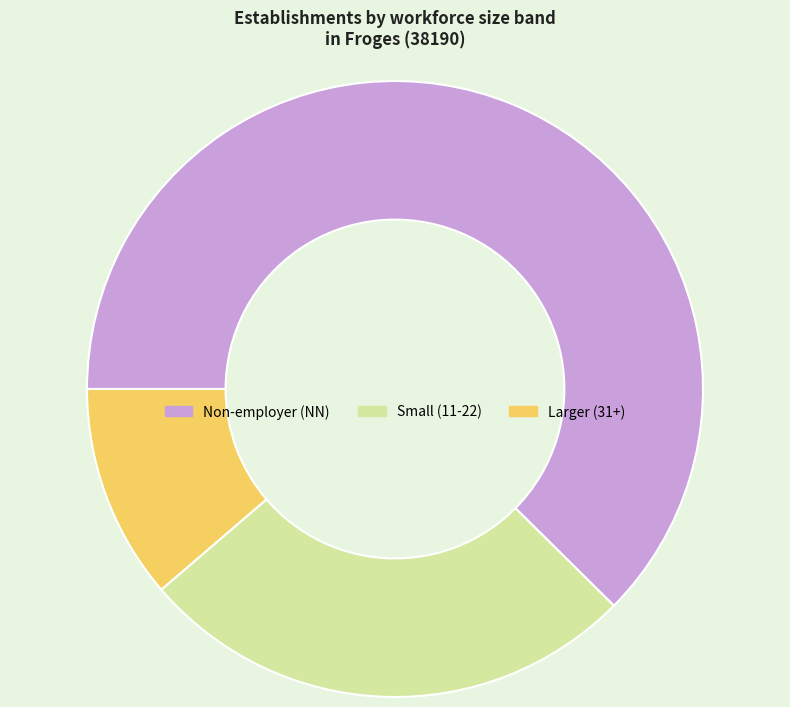

How many slices are in this pie chart?

3